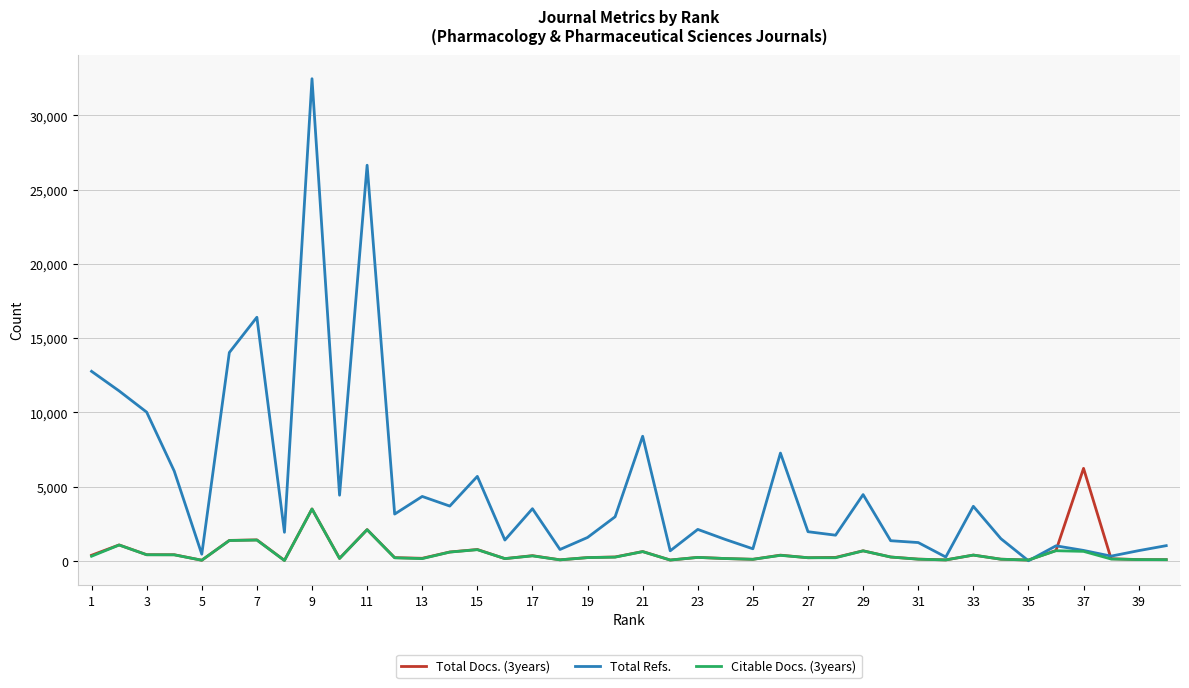

What is the maximum value shown in the chart?

32470